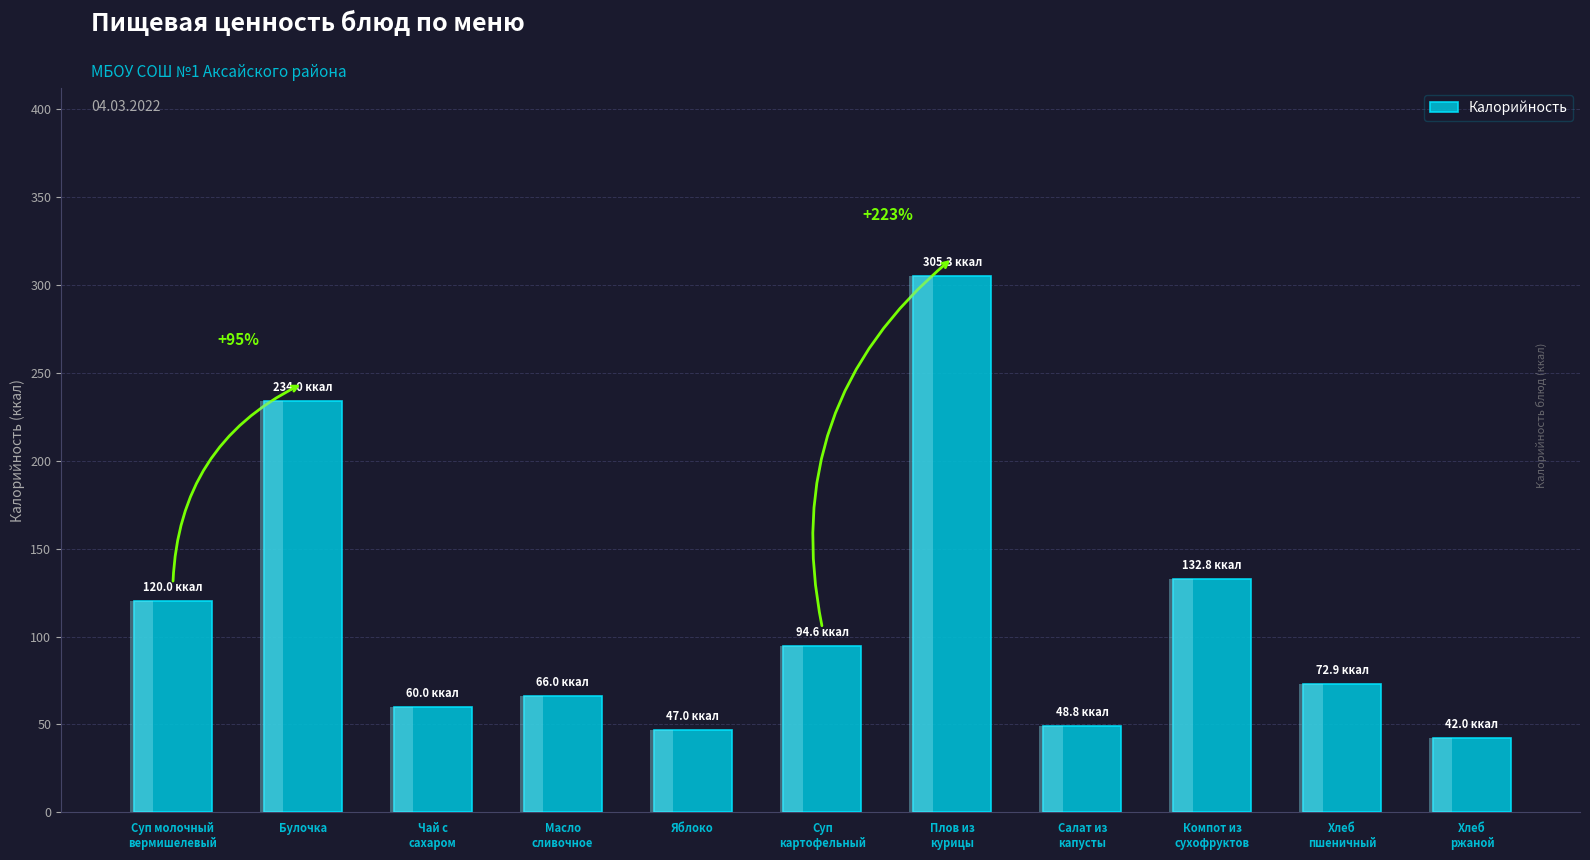

Reading right to left, extract all data points from this chart.

42.0	72.9	132.8	48.8	305.3	94.6	47.0	66.0	60.0	234.0	120.0